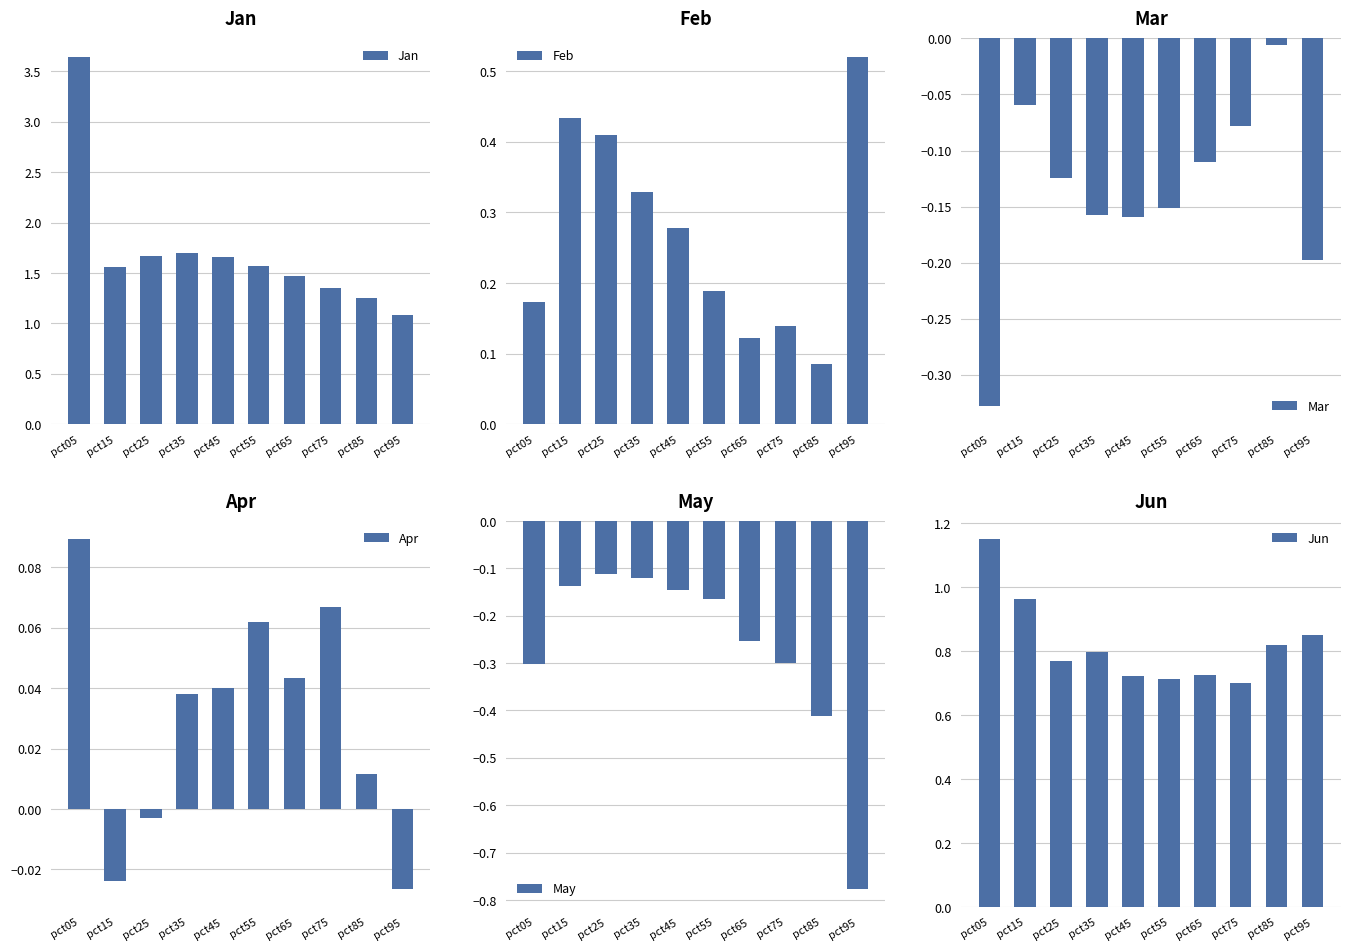

Reading left to right, list all the values displayed in this chart.

Jan: 3.6	1.6	1.7	1.7	1.7	1.6	1.5	1.4	1.3	1.1
Feb: 0.2	0.4	0.4	0.3	0.3	0.2	0.1	0.1	0.1	0.5
Mar: -0.3	-0.1	-0.1	-0.2	-0.2	-0.2	-0.1	-0.1	-0.0	-0.2
Apr: 0.1	-0.0	-0.0	0.0	0.0	0.1	0.0	0.1	0.0	-0.0
May: -0.3	-0.1	-0.1	-0.1	-0.1	-0.2	-0.3	-0.3	-0.4	-0.8
Jun: 1.2	1.0	0.8	0.8	0.7	0.7	0.7	0.7	0.8	0.9